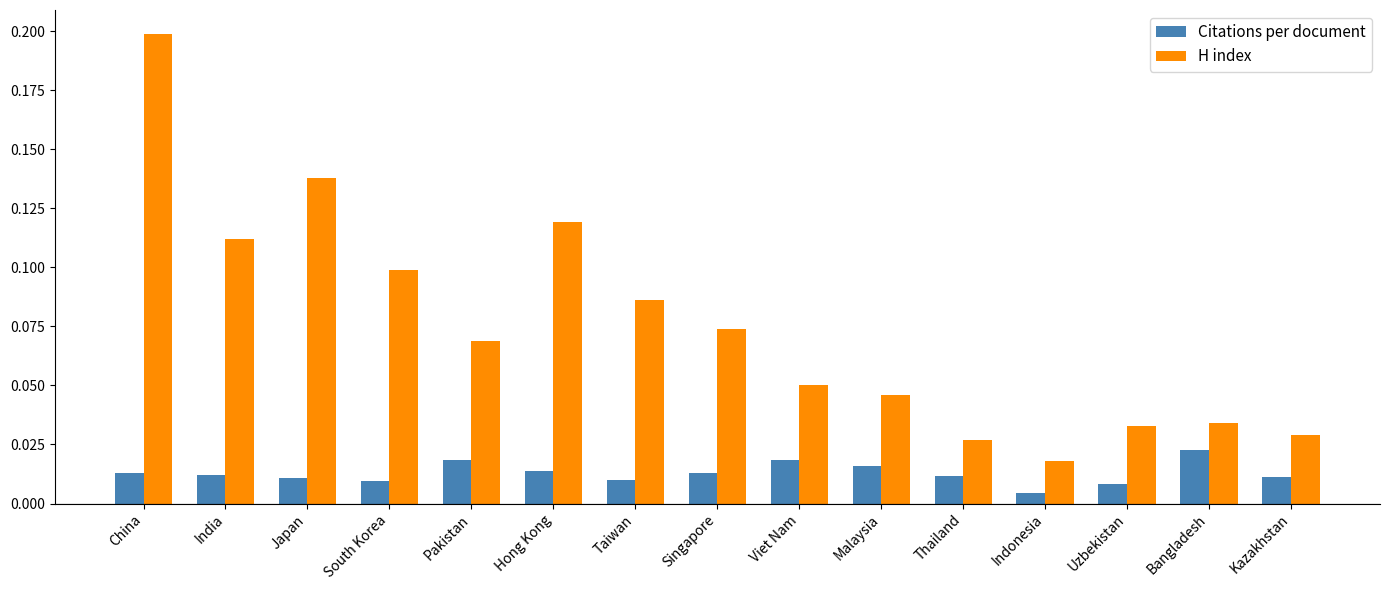

Count the number of categories in the chart.

15